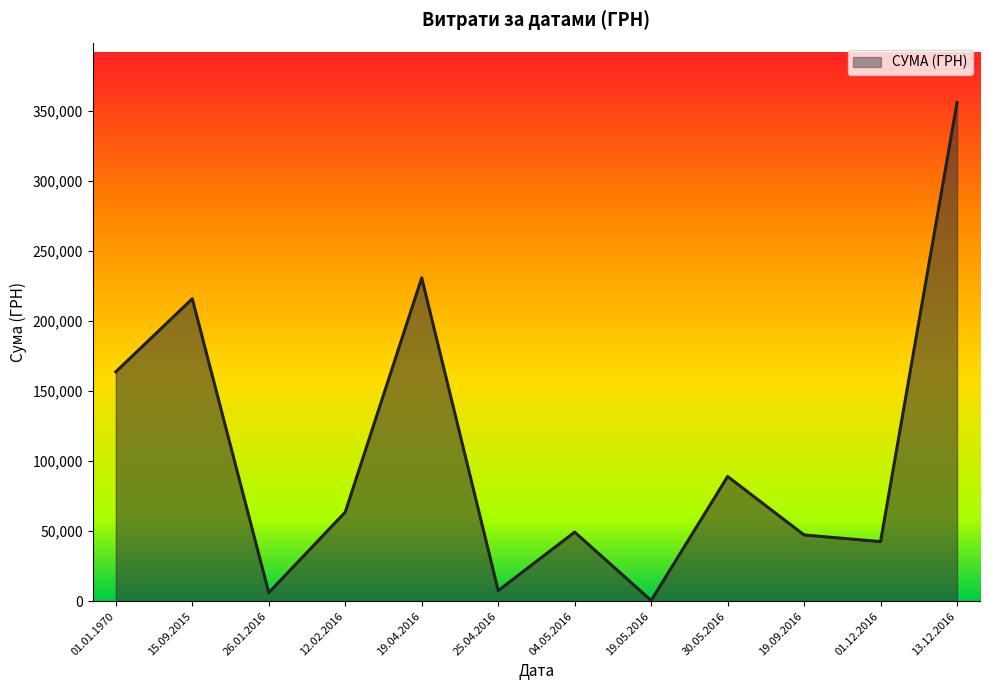

What is the average value?

106129.8